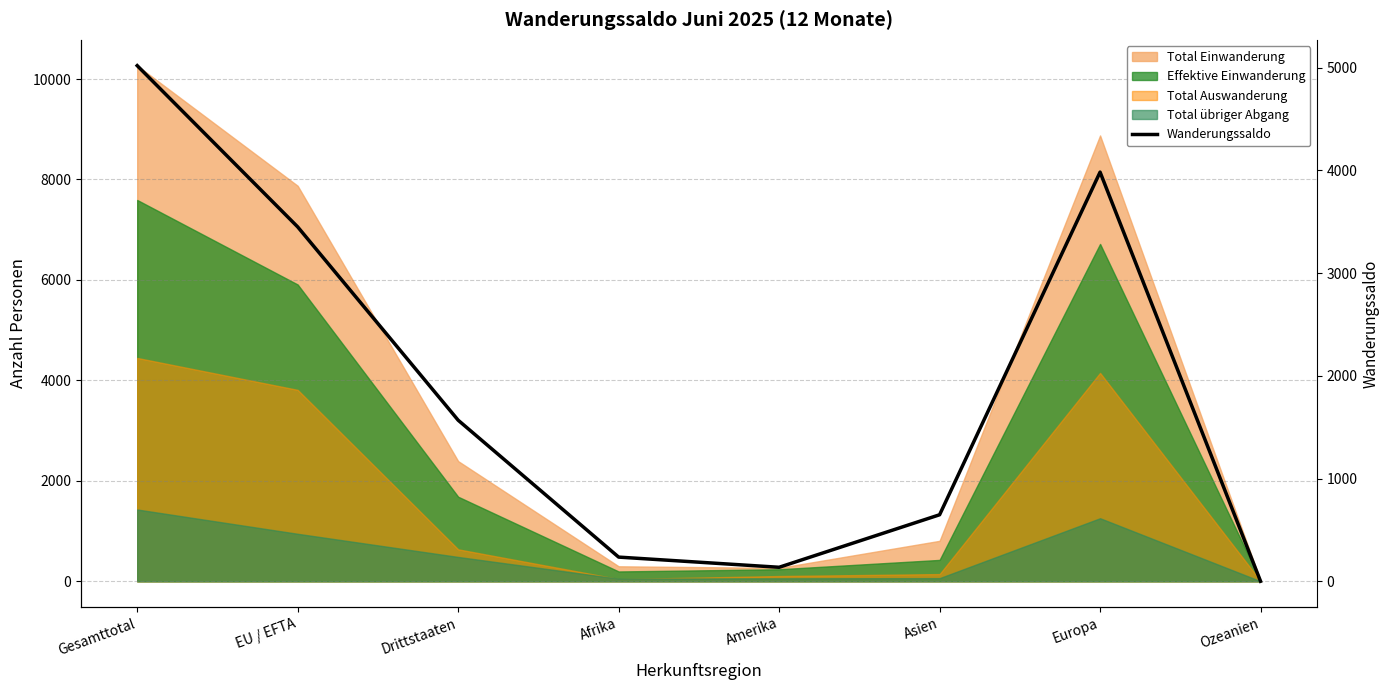

Rank the categories by value from highest to lowest.

Gesamttotal, Europa, EU / EFTA, Drittstaaten, Asien, Afrika, Amerika, Ozeanien